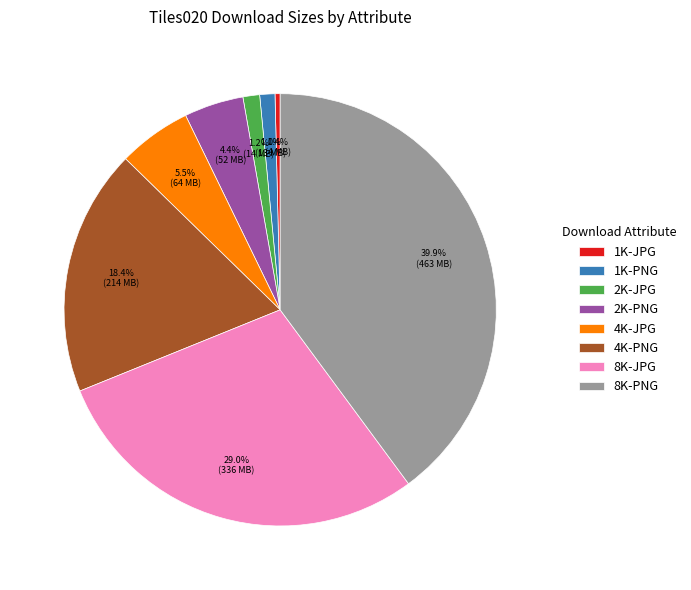

Is the sum of 8K-PNG and 2K-PNG greater than half?

No